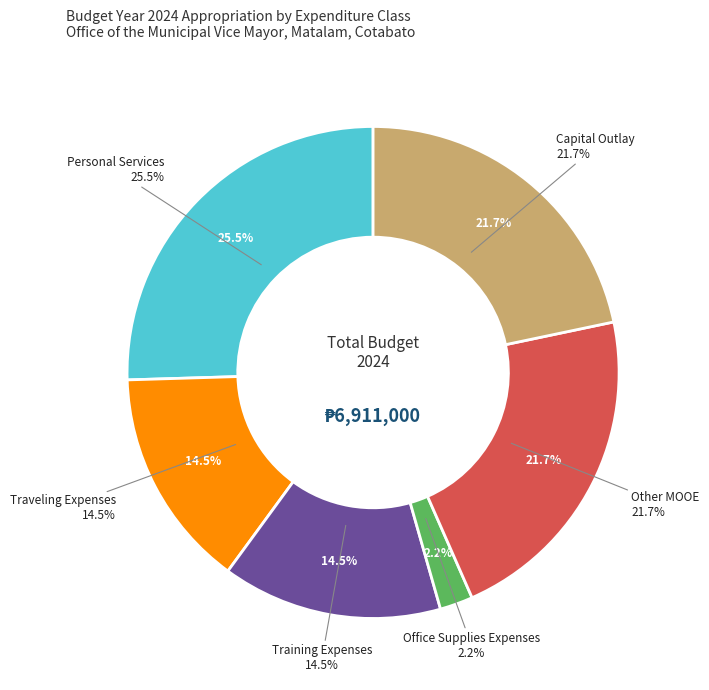

Combined, what portion of the pie is Other MOOE and Personal Services?

47.2%